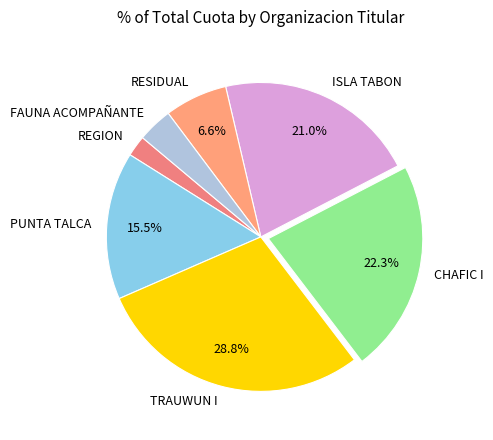

What portion of the pie excludes PUNTA TALCA?

84.5%